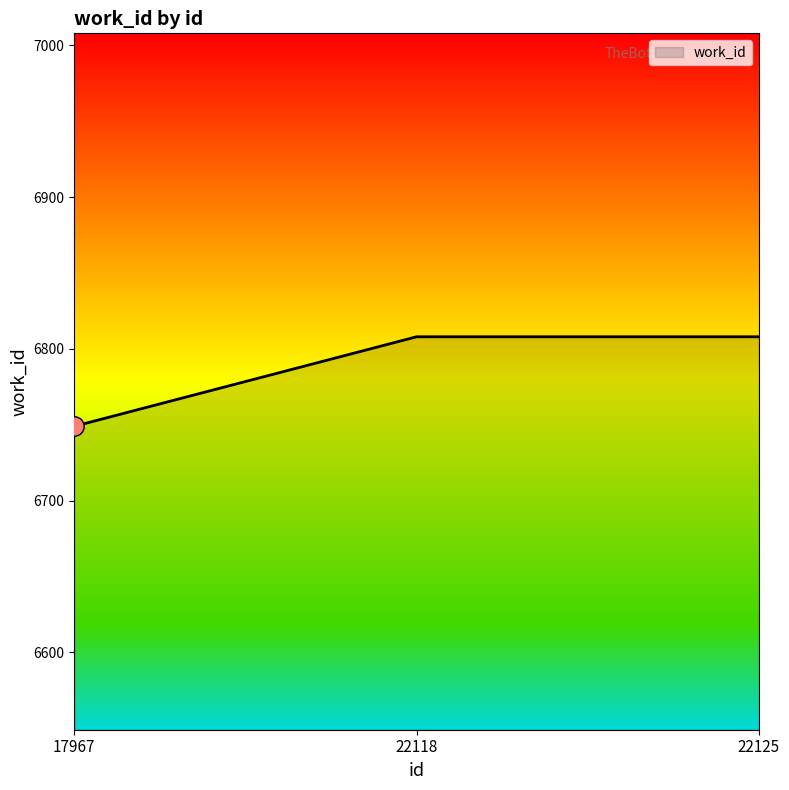

Which category has the lowest value across all series?

17967